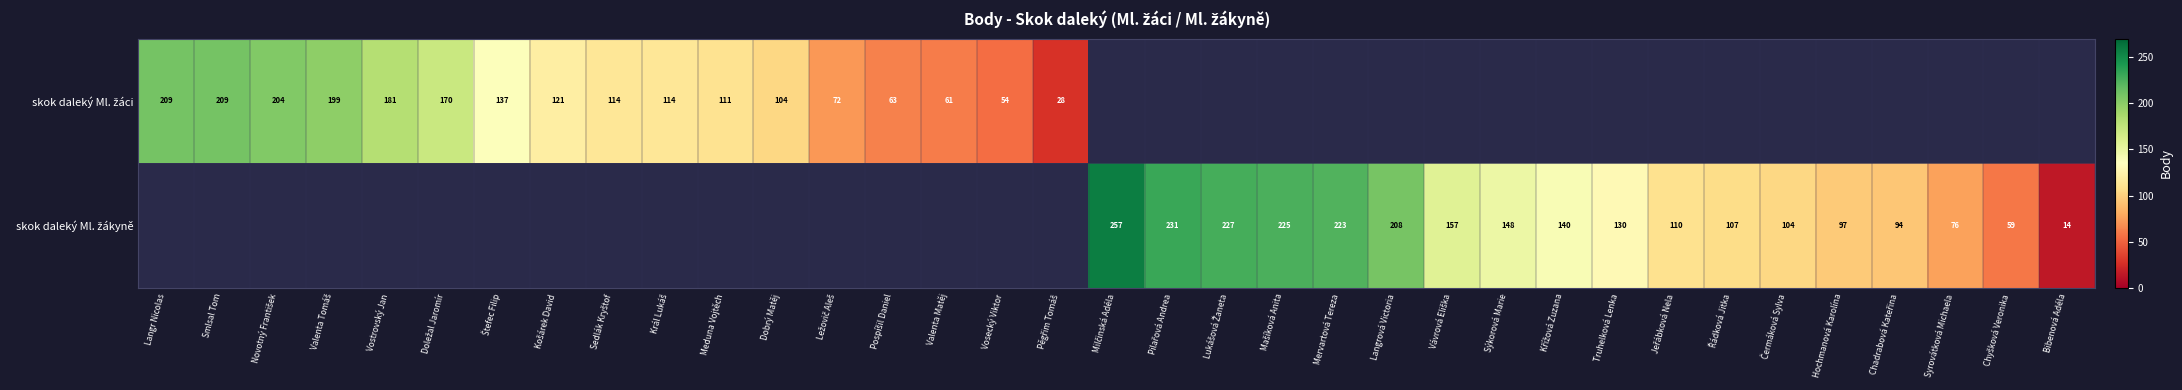

Which series changed the most between Křížová Zuzana and Čermáková Sylva?

skok daleký Ml. žákyně